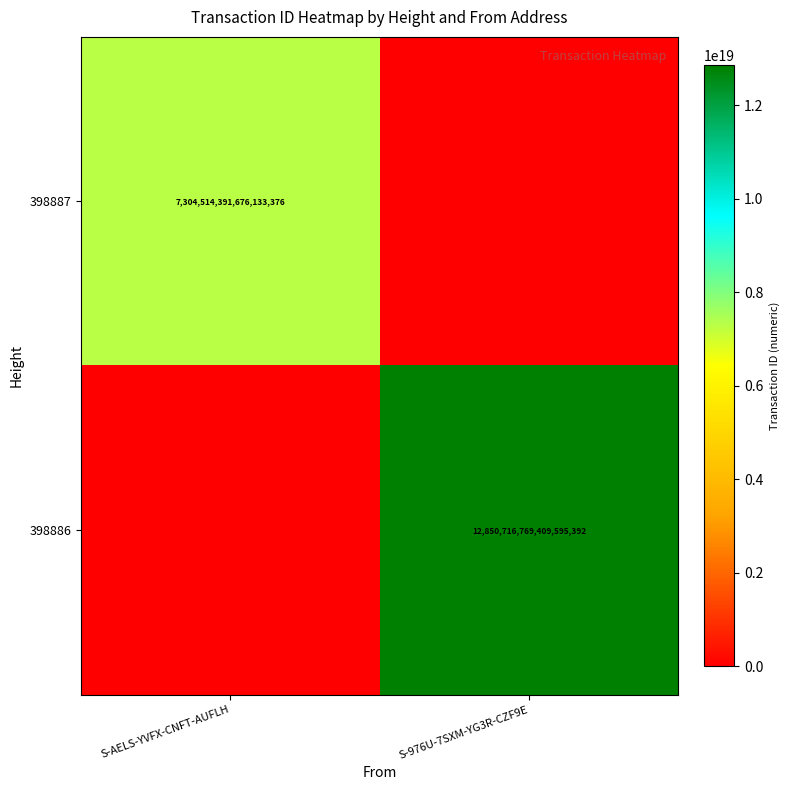

What is the total value across all series at S-976U-7SXM-YG3R-CZF9E?

12850716769409595392